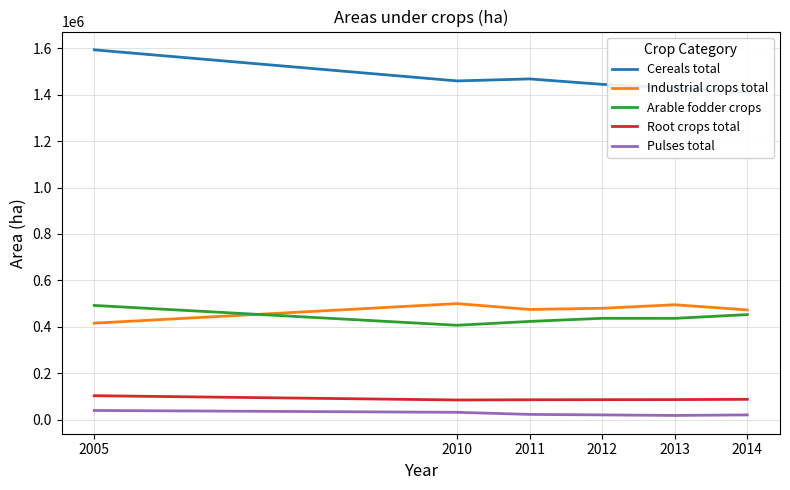

What is the value of the Pulses total point at the 4th from the left?

20177.2